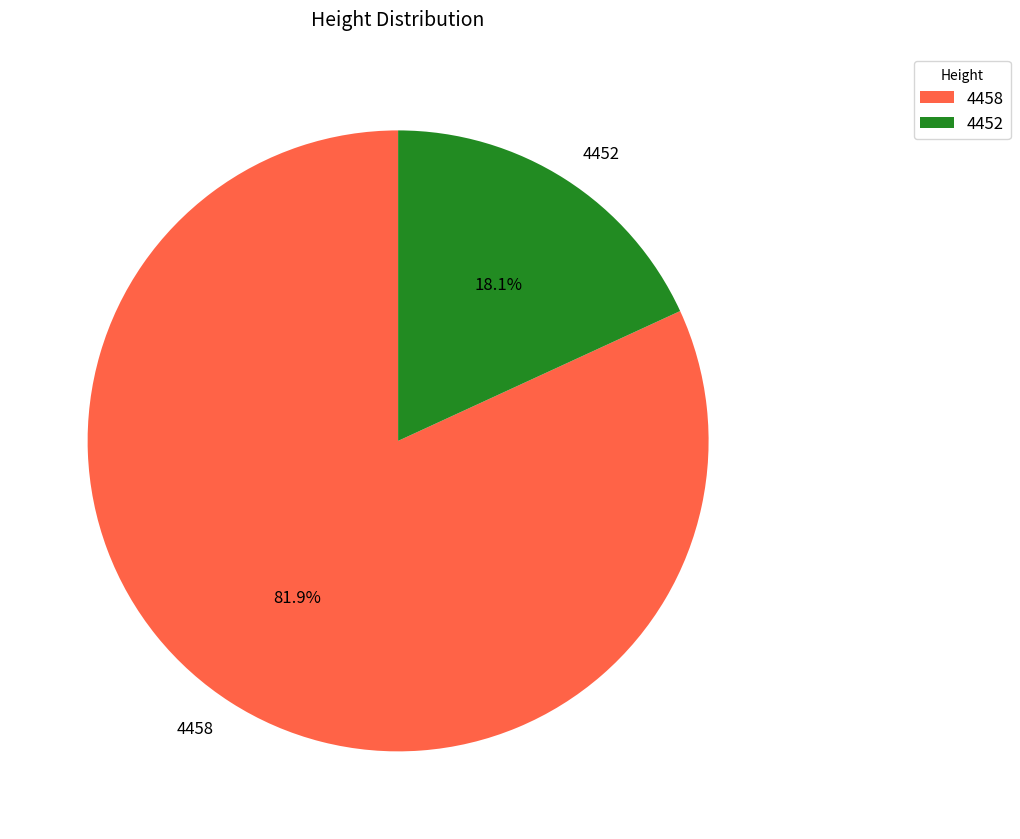

What percentage is the 4458 slice, to the nearest percent?

82%